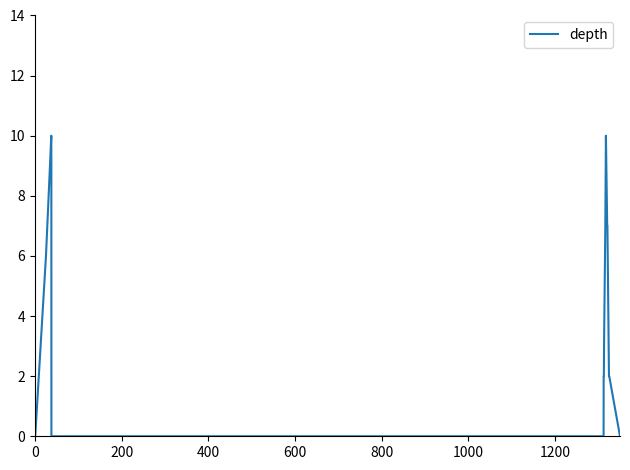

What is the greatest value displayed?

10